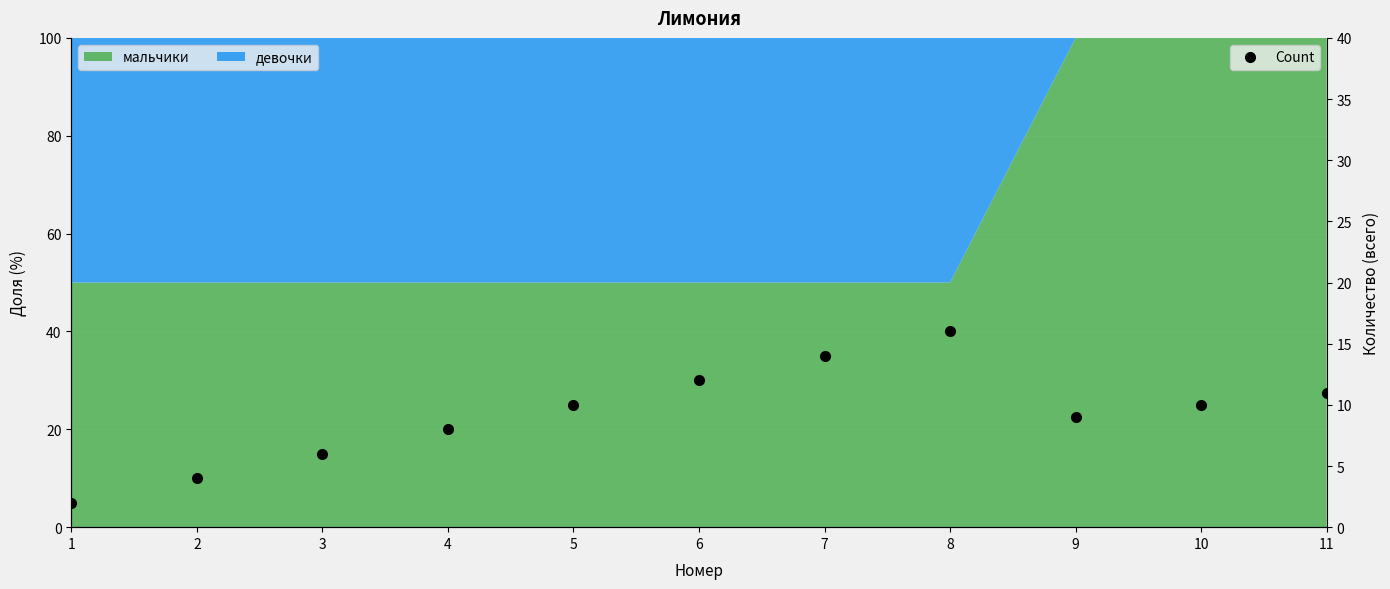

Which label corresponds to the largest value in the chart?

8